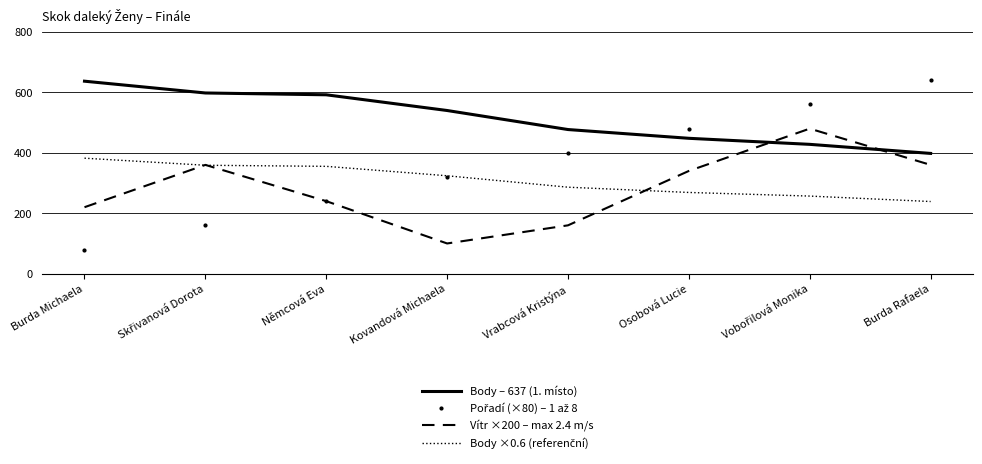

Is it true that Vítr ×200 – max 2.4 m/s equals 240.0 at Němcová Eva?

True